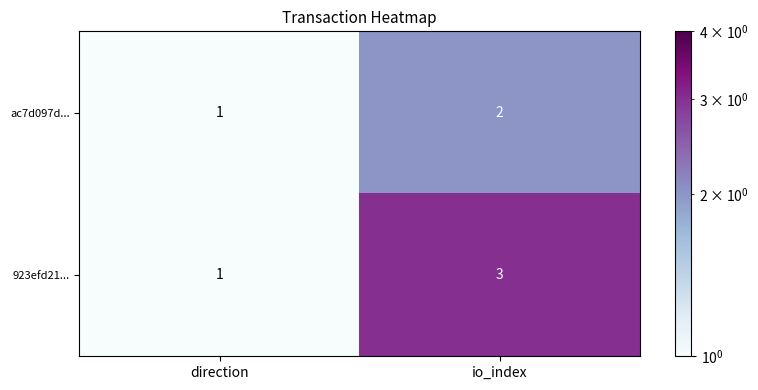

Rank the series by their average value, from lowest to highest.

ac7d097d..., 923efd21...